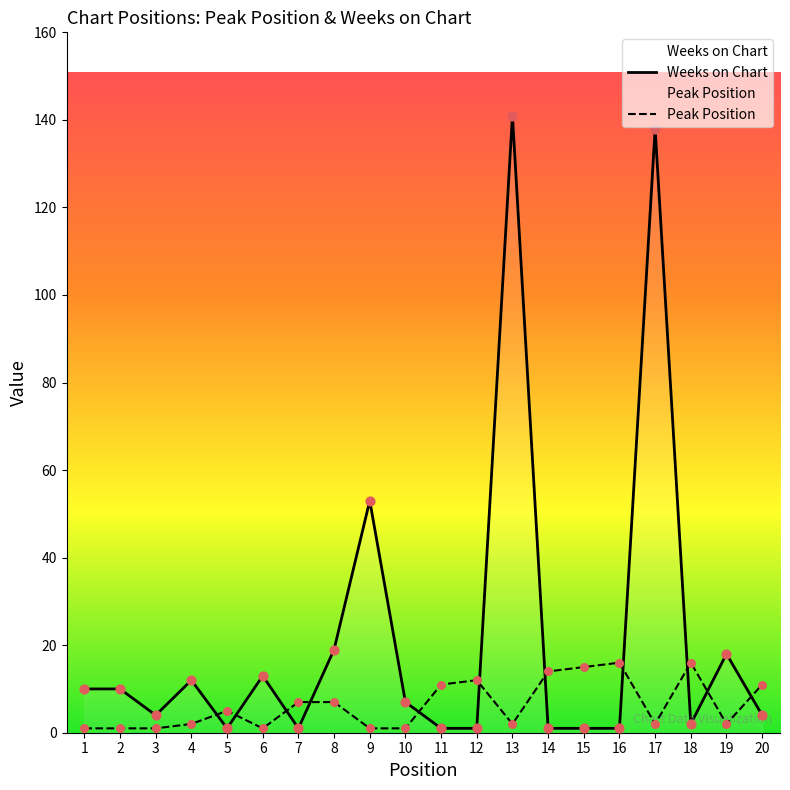

Is the value of Peak Position at 9 greater than the value of Weeks on Chart at 16?

No